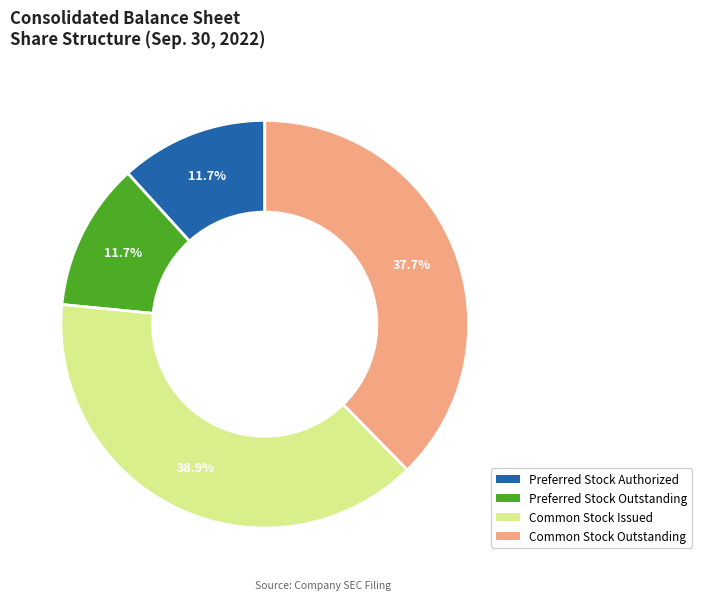

True or false: Preferred Stock Authorized accounts for 12% of the total.

True